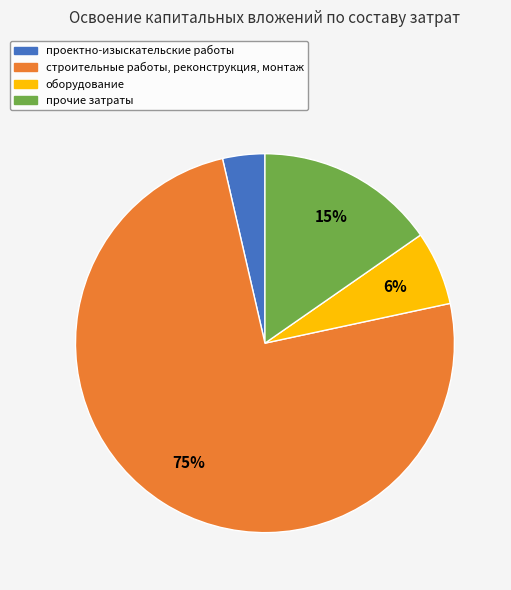

What is the smallest slice in the pie chart?

проектно-изыскательские работы